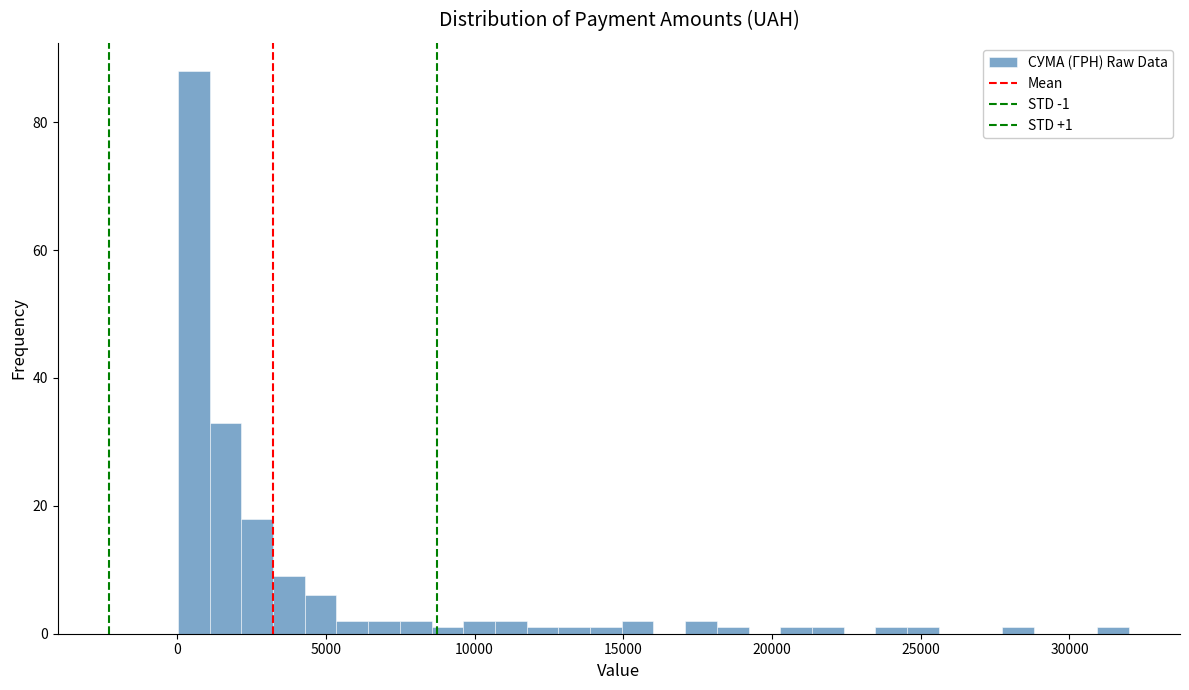

Around what value on the x-axis is the tallest bar? Give the approximate position of its centre, as read against the axis.

500